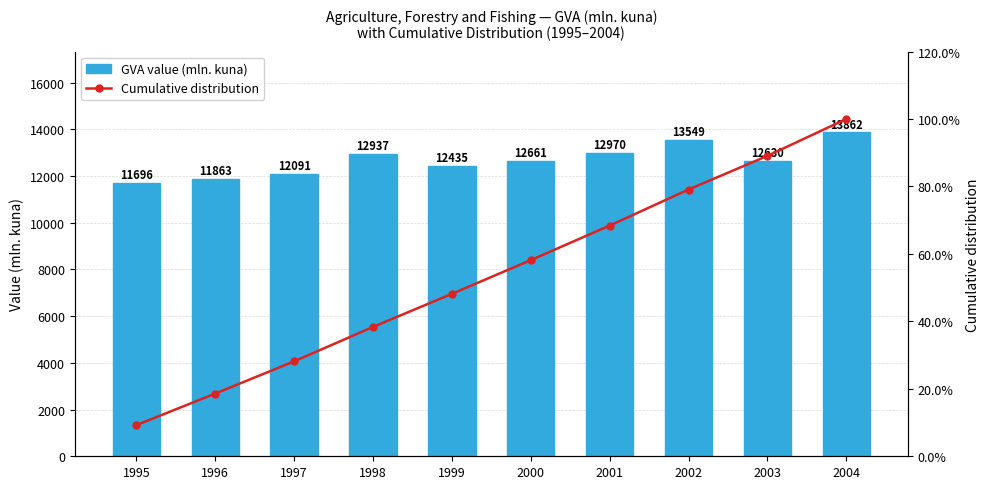

At which label is Cumulative distribution closest to 54?

2000